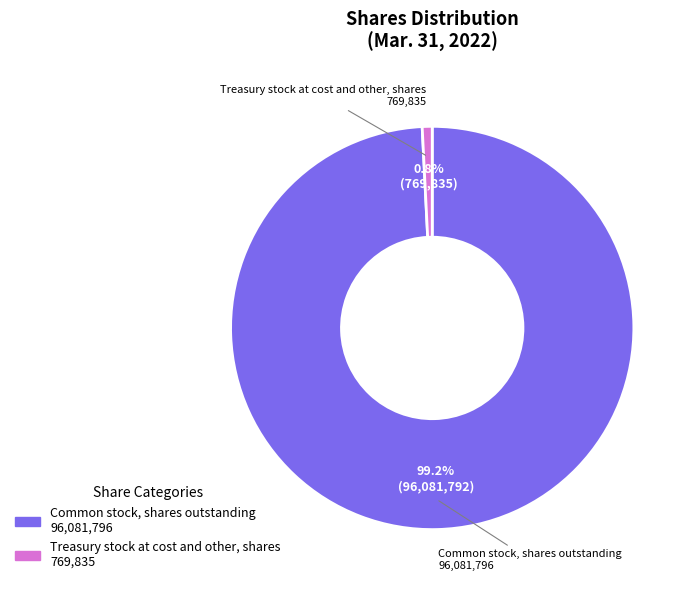

Combined, do Common stock, shares outstanding and Treasury stock at cost and other, shares account for over 50%?

Yes